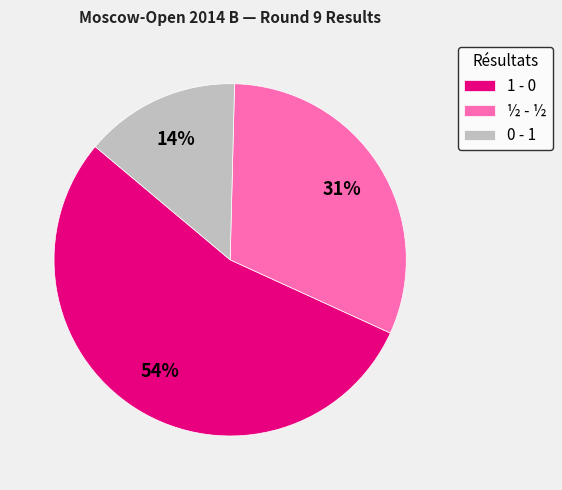

What is the ratio of the value at 1 - 0 to the value at ½ - ½?

1.7